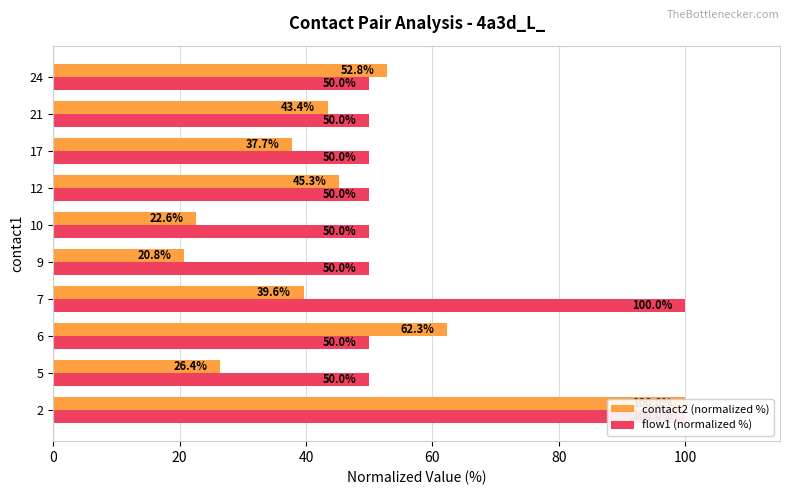

What is the greatest value displayed?

100.0